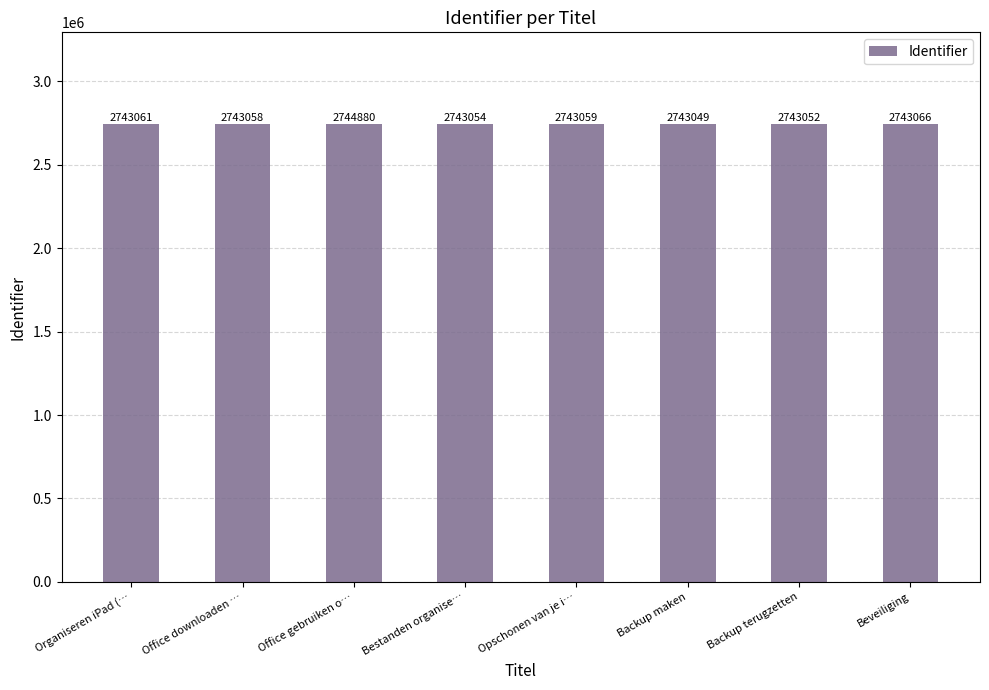

How many distinct data groups are displayed?

1